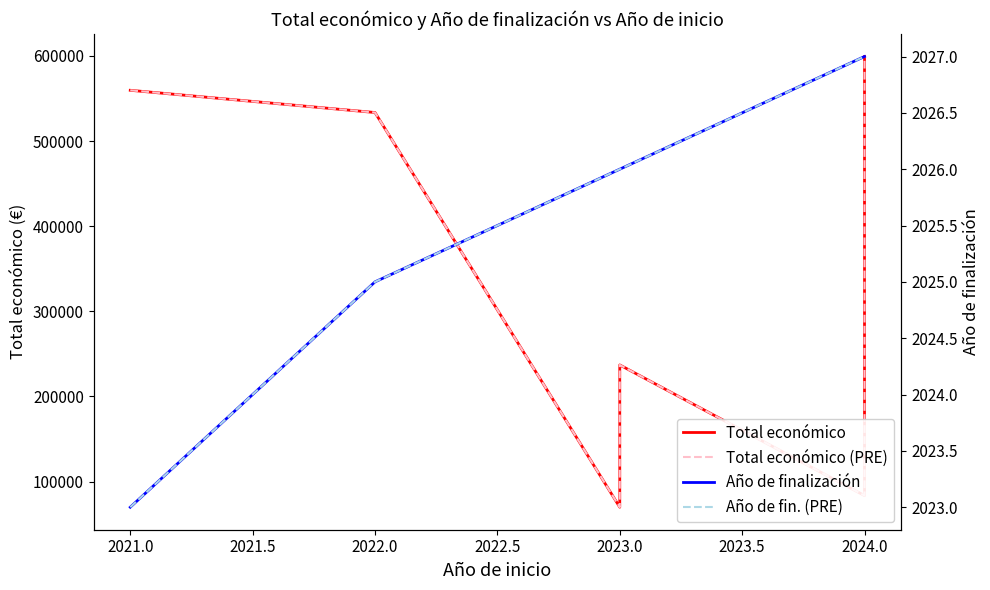

Does the chart have visible grid lines?

No